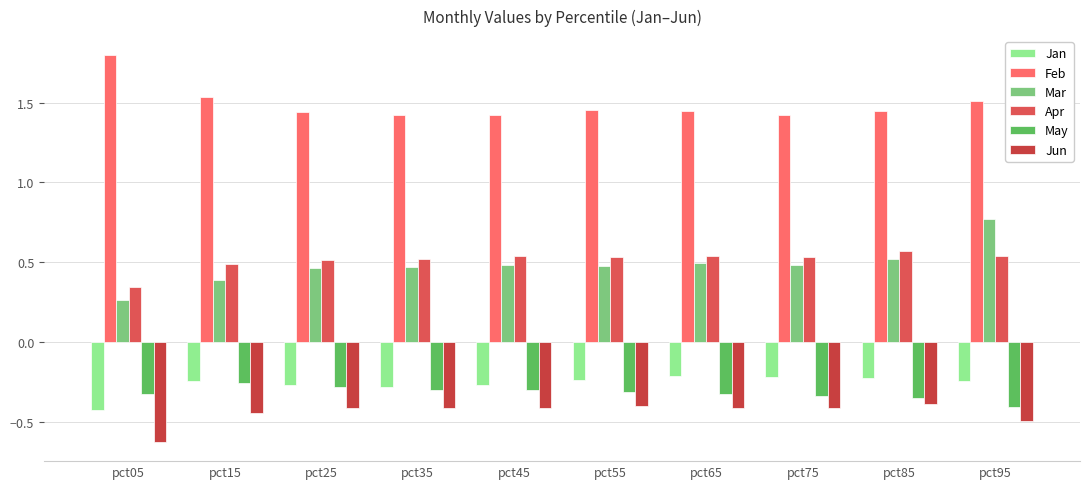

Reading left to right, list all the values displayed in this chart.

Jan: pct05=-0.4	pct15=-0.2	pct25=-0.3	pct35=-0.3	pct45=-0.3	pct55=-0.2	pct65=-0.2	pct75=-0.2	pct85=-0.2	pct95=-0.2
Feb: pct05=1.8	pct15=1.5	pct25=1.4	pct35=1.4	pct45=1.4	pct55=1.5	pct65=1.5	pct75=1.4	pct85=1.4	pct95=1.5
Mar: pct05=0.3	pct15=0.4	pct25=0.5	pct35=0.5	pct45=0.5	pct55=0.5	pct65=0.5	pct75=0.5	pct85=0.5	pct95=0.8
Apr: pct05=0.3	pct15=0.5	pct25=0.5	pct35=0.5	pct45=0.5	pct55=0.5	pct65=0.5	pct75=0.5	pct85=0.6	pct95=0.5
May: pct05=-0.3	pct15=-0.3	pct25=-0.3	pct35=-0.3	pct45=-0.3	pct55=-0.3	pct65=-0.3	pct75=-0.3	pct85=-0.4	pct95=-0.4
Jun: pct05=-0.6	pct15=-0.4	pct25=-0.4	pct35=-0.4	pct45=-0.4	pct55=-0.4	pct65=-0.4	pct75=-0.4	pct85=-0.4	pct95=-0.5